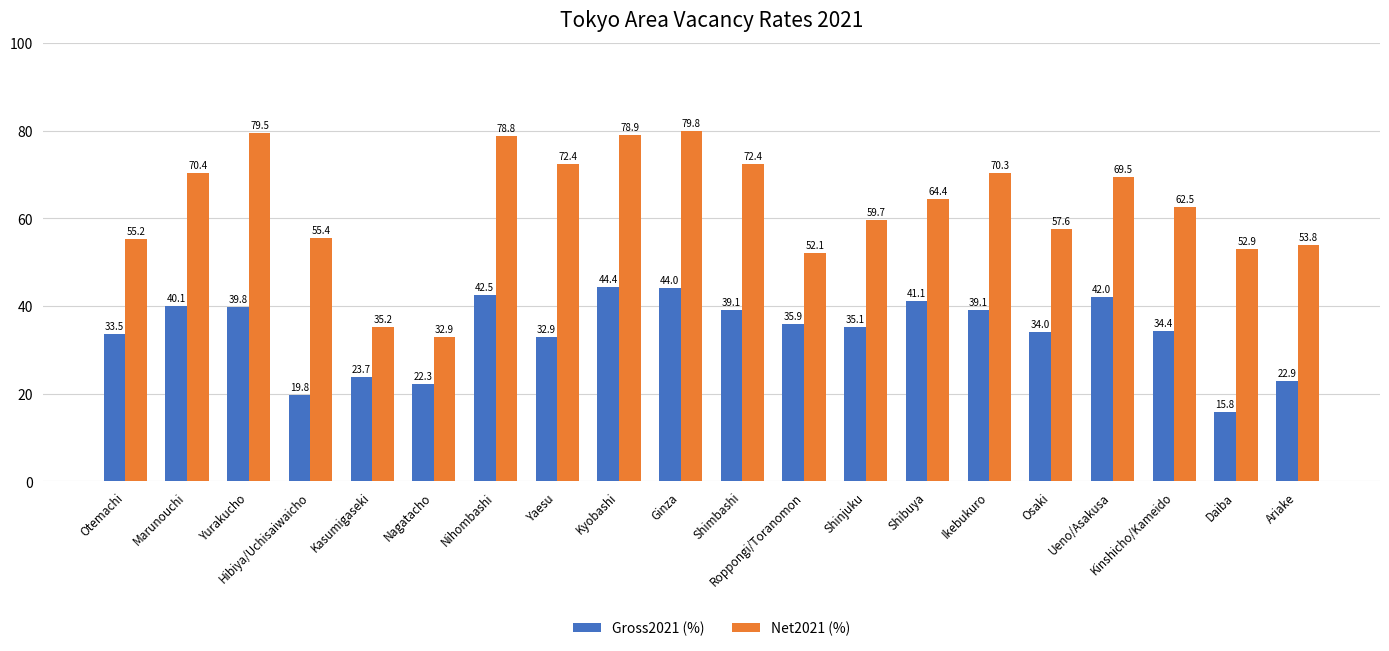

How many bars are there in each group?

2